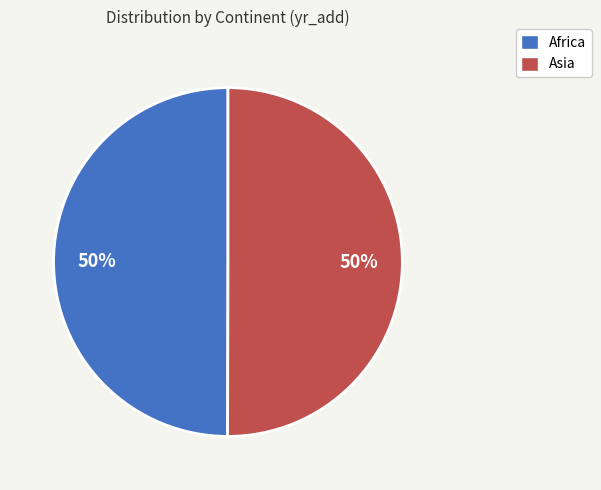

What is the ratio of the value at Asia to the value at Africa?

1.0